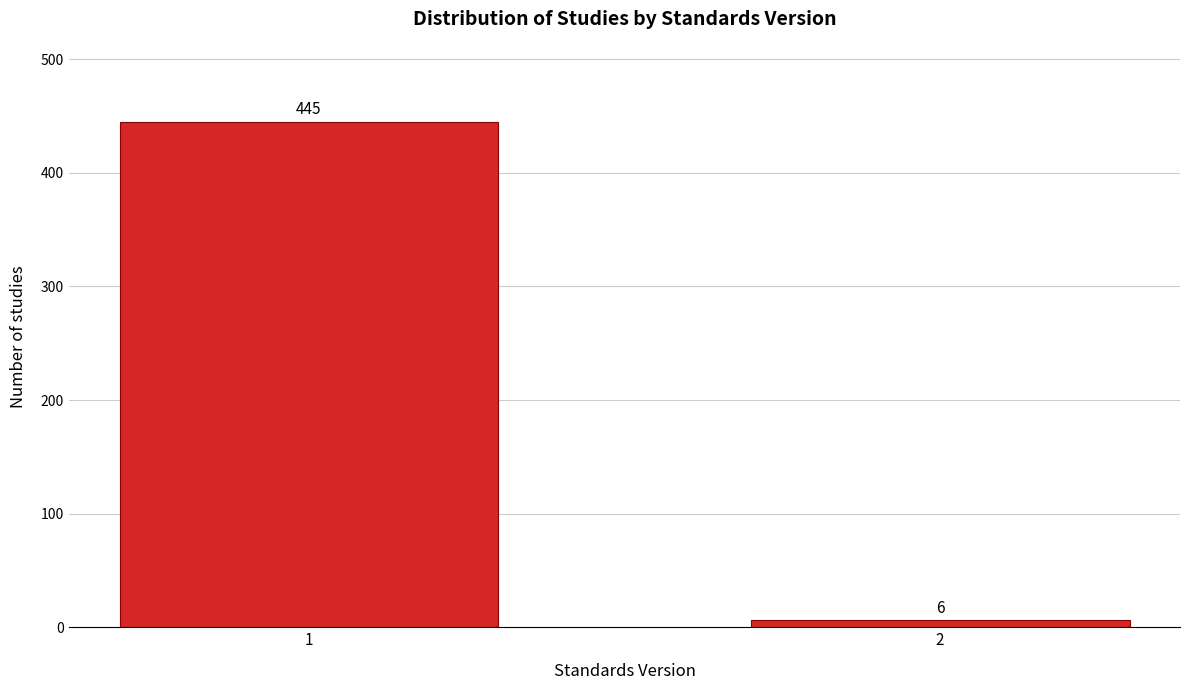

Reading left to right, transcribe all the data shown in this chart.

1=445	2=6